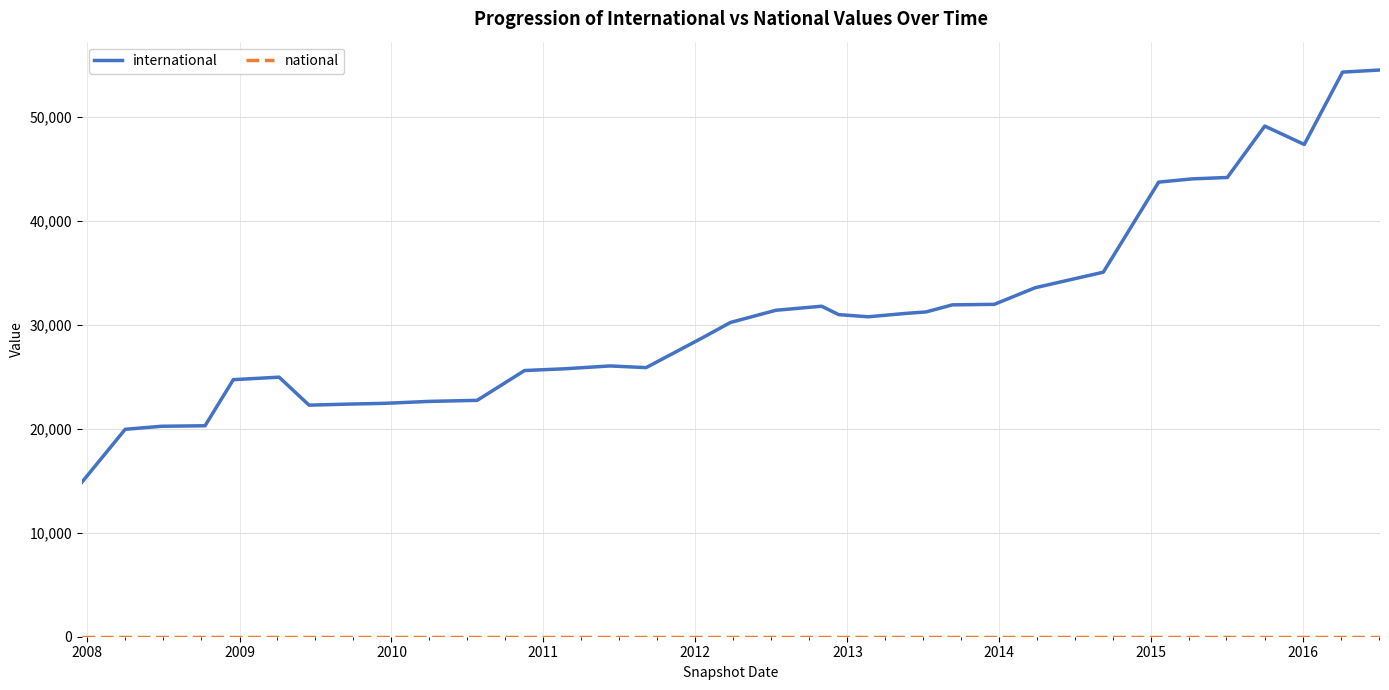

What is the maximum value shown in the chart?

54501